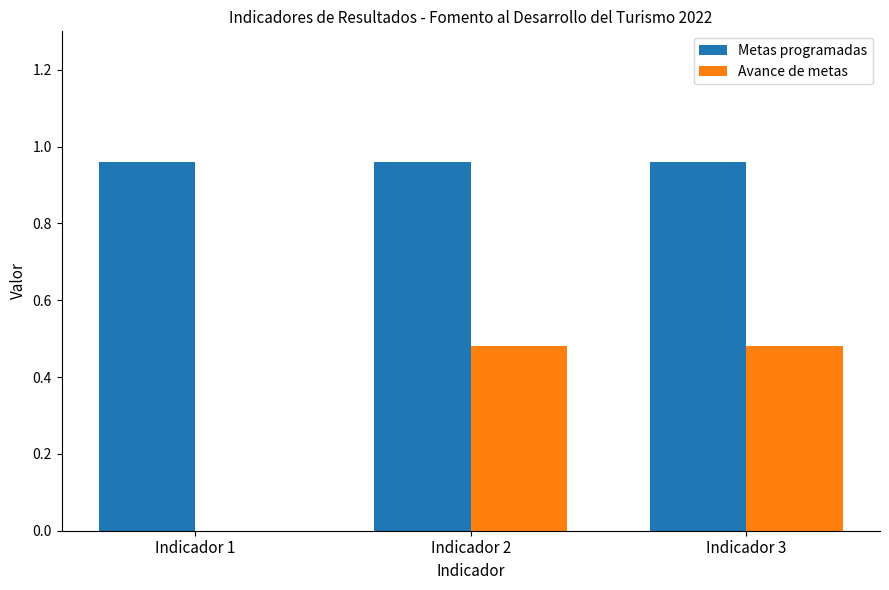

True or false: Avance de metas has a value of 0.0 at Indicador 1.

True